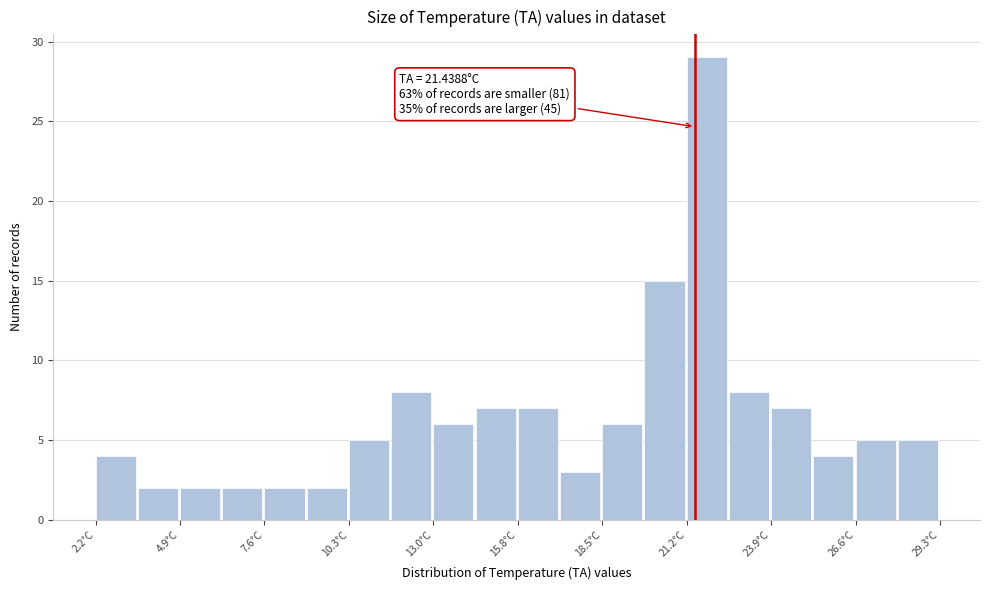

Read against the x-axis, roughly where is the centre of the tallest bar?

22.0